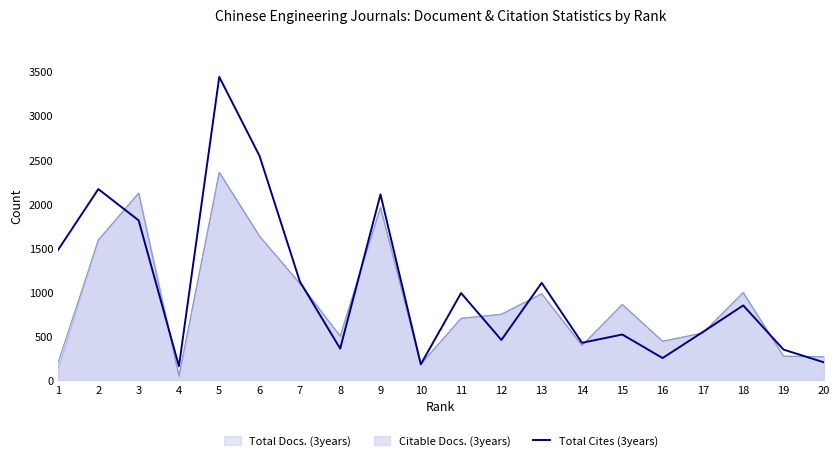

Which category has the lowest value across all series?

4